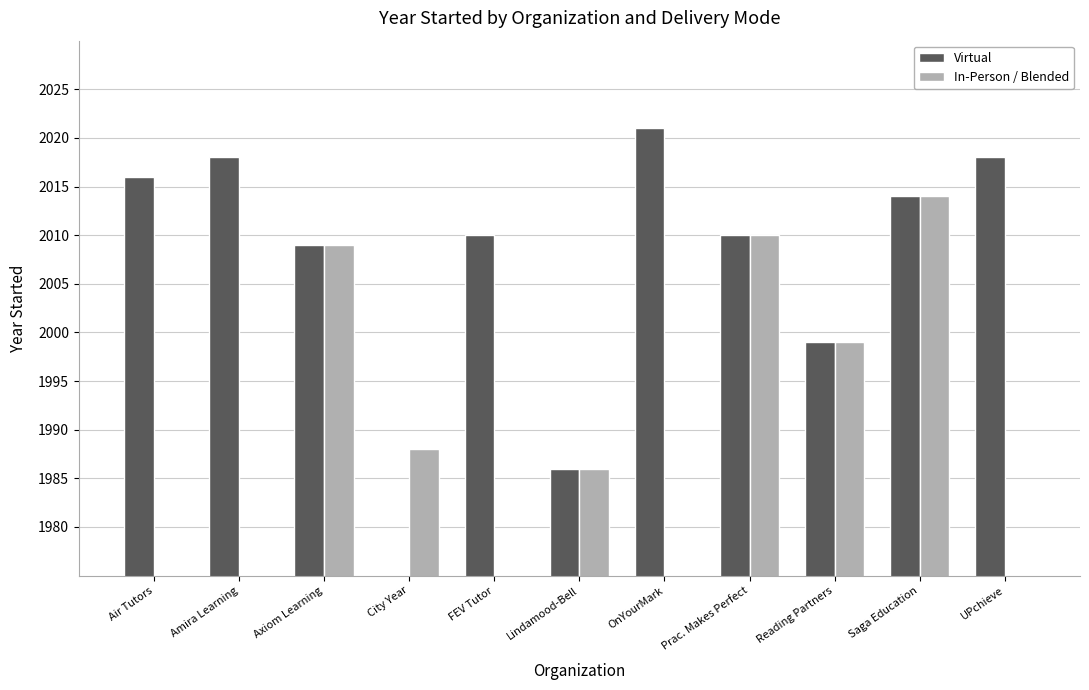

List the labels in order of In-Person / Blended value, largest first.

Saga Education, Prac. Makes Perfect, Axiom Learning, Reading Partners, City Year, Lindamood-Bell, Air Tutors, Amira Learning, FEV Tutor, OnYourMark, UPchieve